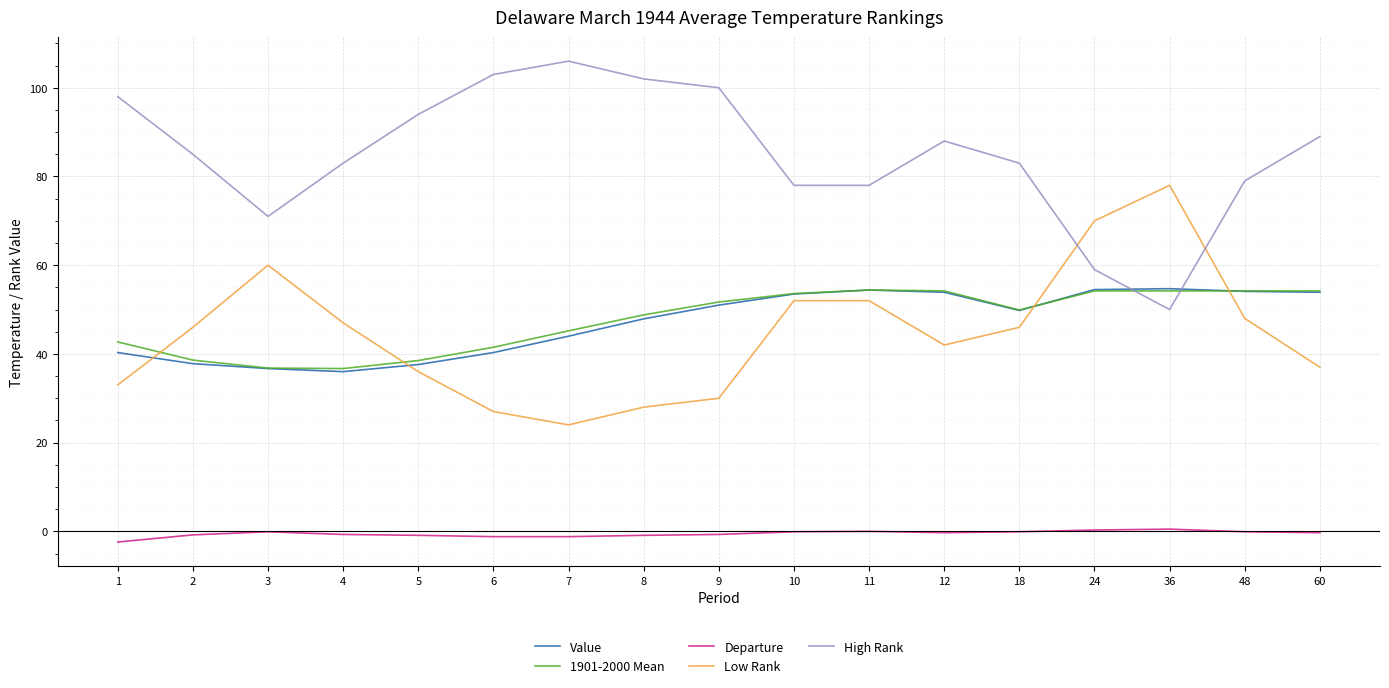

True or false: Value has a value of 27.7 at 60.

False